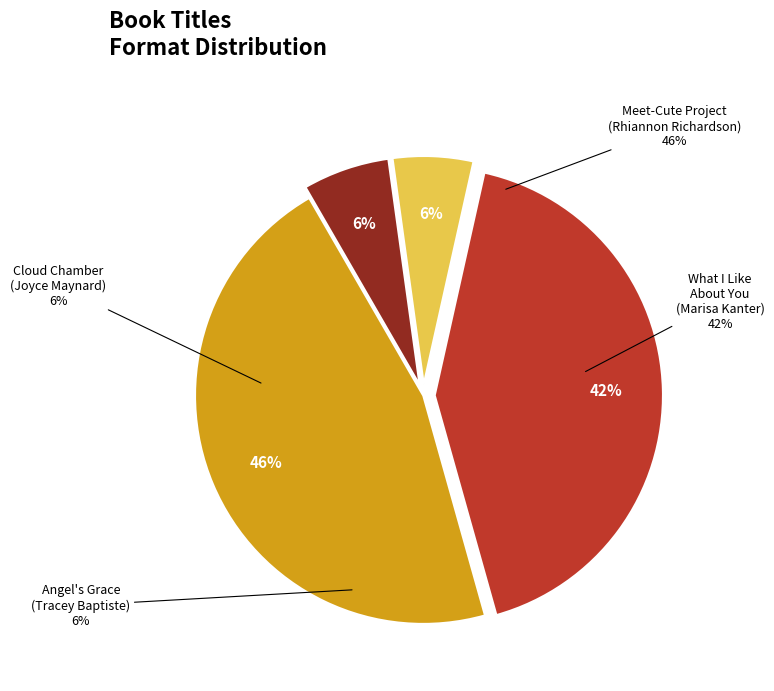

Approximately how many times larger is the value at Meet-Cute Project
(Rhiannon Richardson) compared to Angel's Grace
(Tracey Baptiste)?

8.1